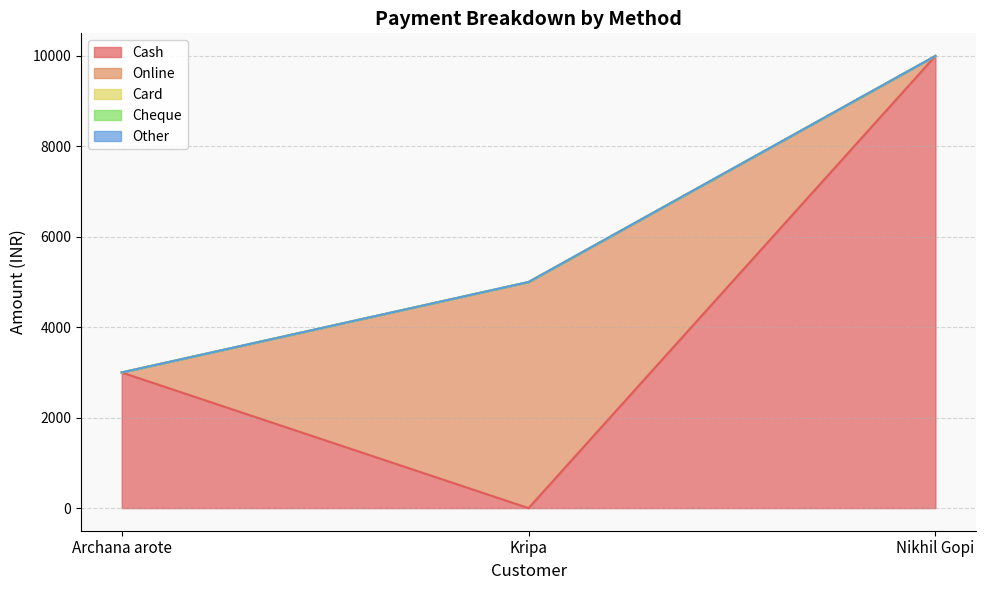

What is the label of the 2nd point from the left?

Kripa